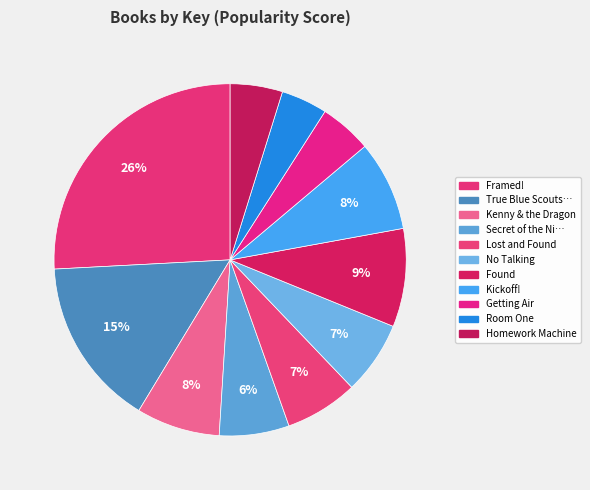

How many segments does this pie chart have?

11